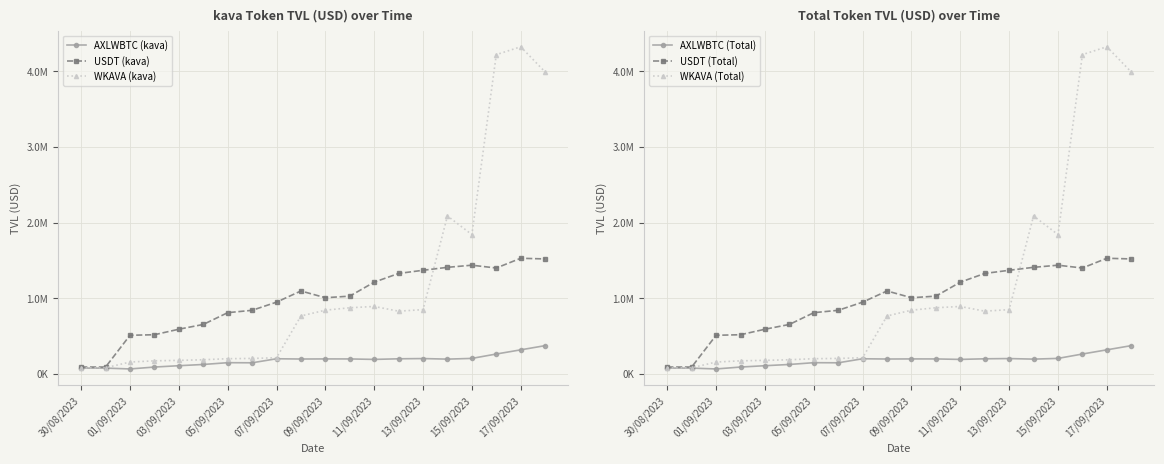

Where is the first local minimum for WKAVA (kava)?

13